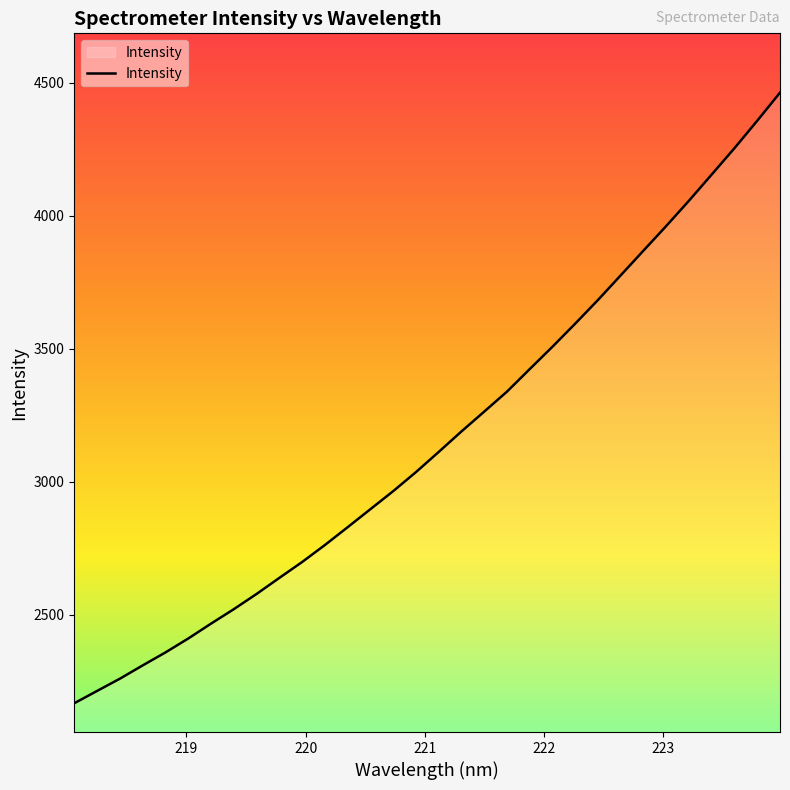

What is the difference between the maximum and minimum values?

2296.8